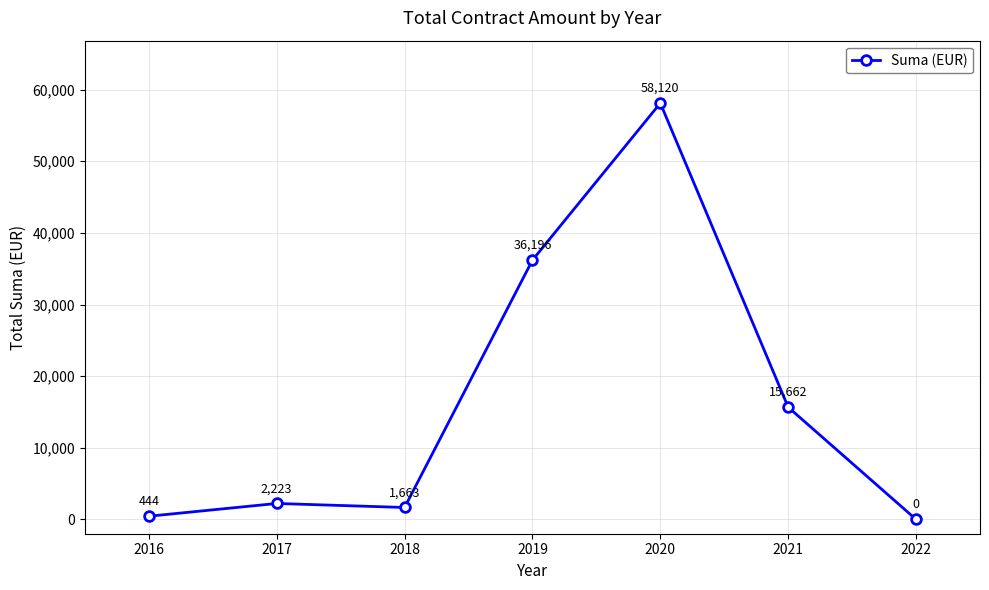

What is the sum of the values at 2019 and 2017?

38419.1